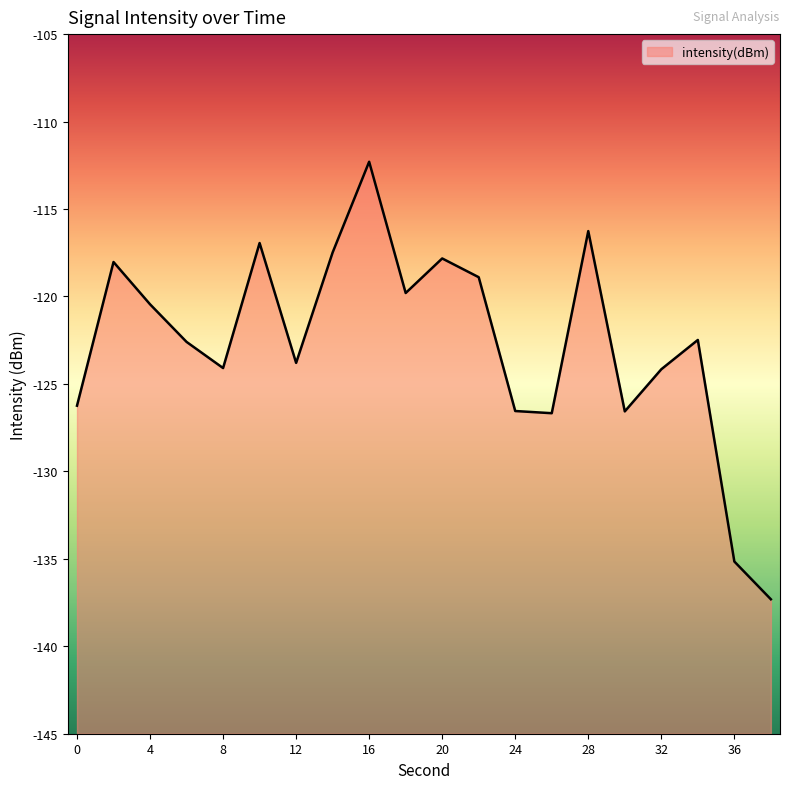

How many lines are shown in the chart?

1